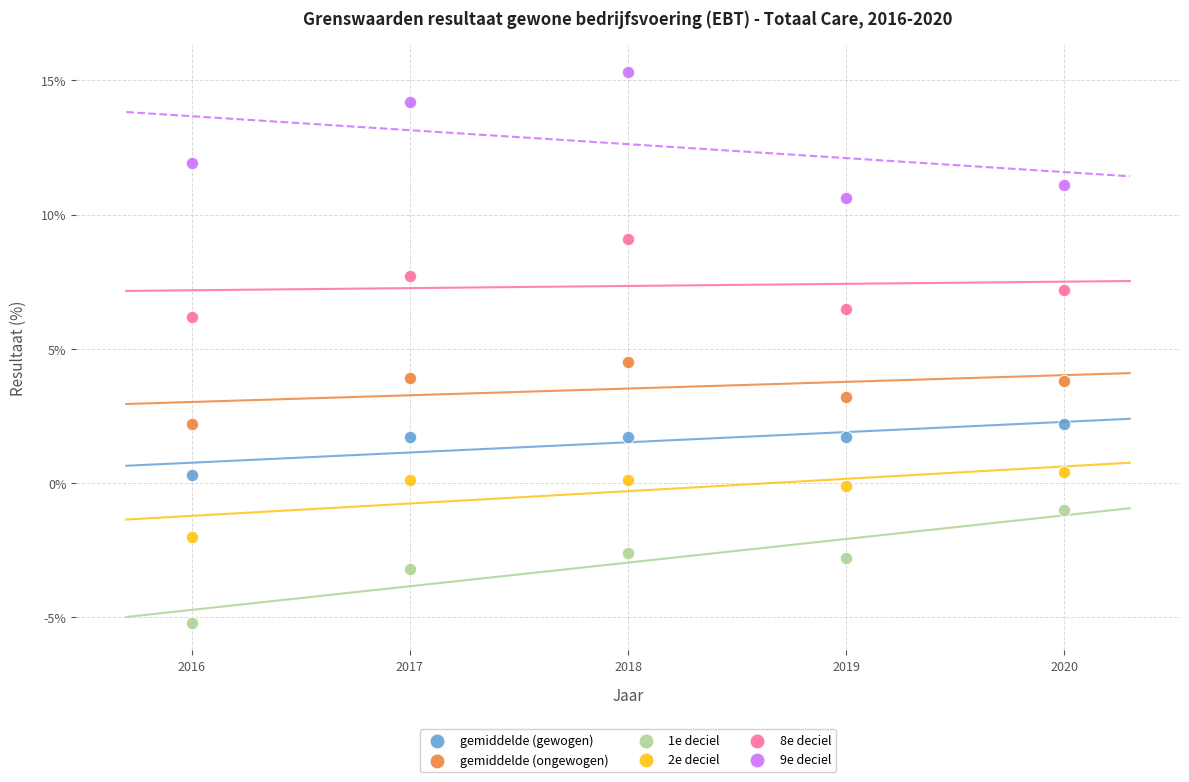

Across all data points, what is the range of X values (max minus min)?

4.0